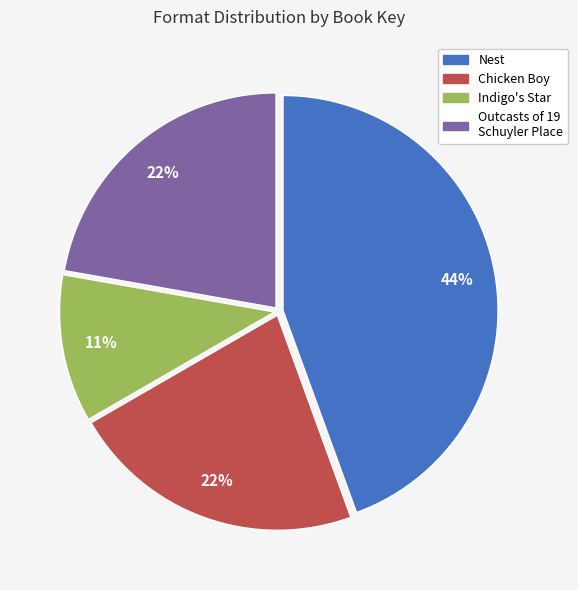

Is there any slice that represents more than half of the pie?

No